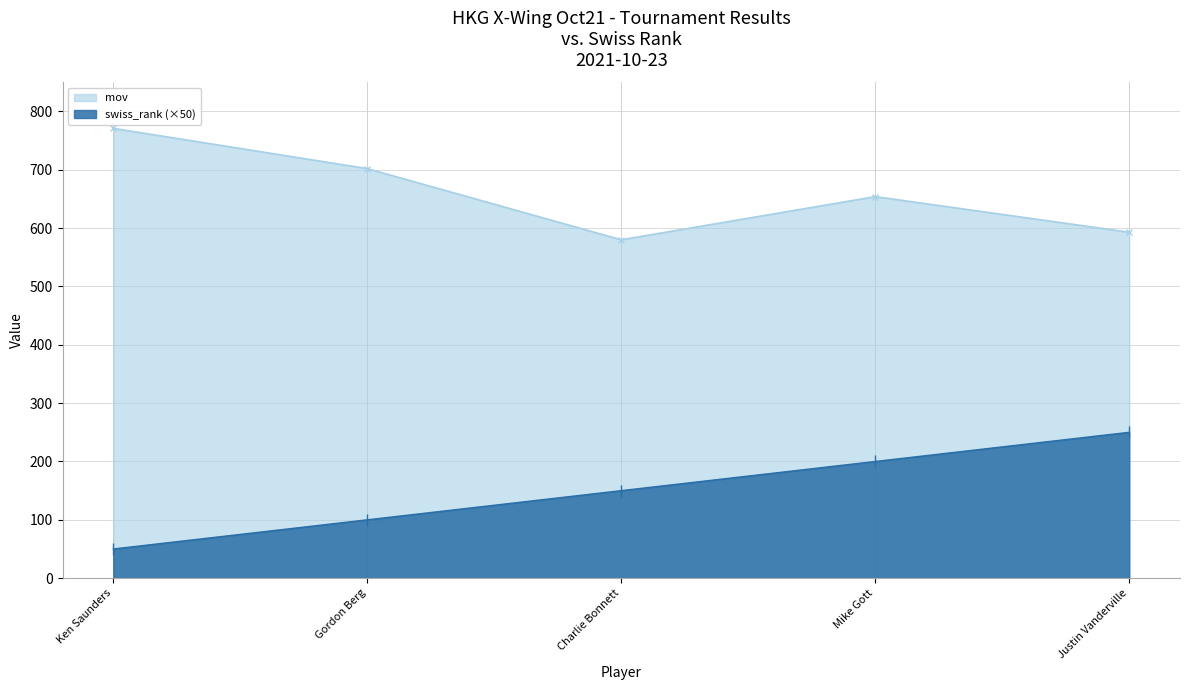

Reading right to left, transcribe all the data shown in this chart.

mov: Justin Vanderville=593	Mike Gott=654	Charlie Bonnett=580	Gordon Berg=702	Ken Saunders=771
swiss_rank: Justin Vanderville=250	Mike Gott=200	Charlie Bonnett=150	Gordon Berg=100	Ken Saunders=50